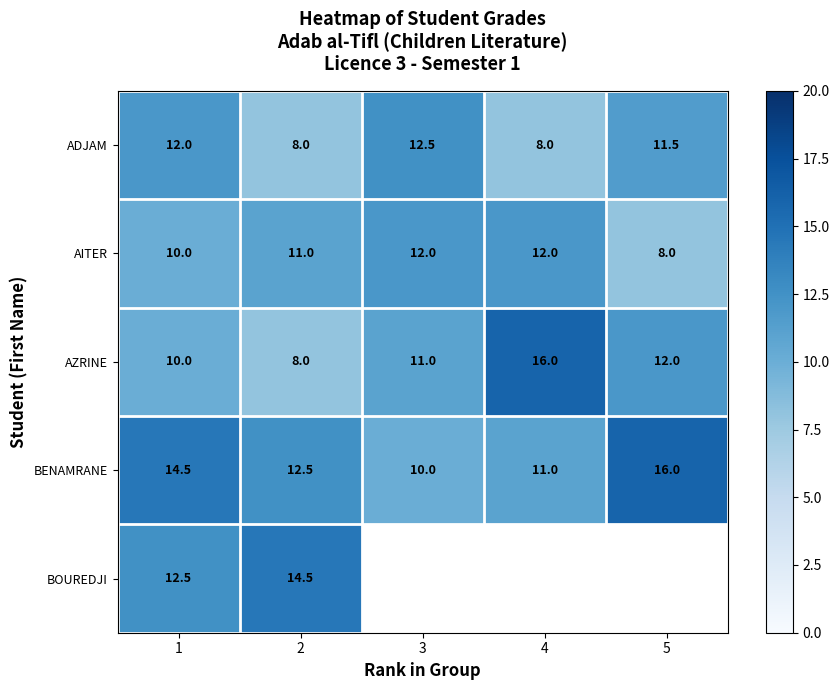

The value of ADJAM at 3 is 12.5. True or false?

True